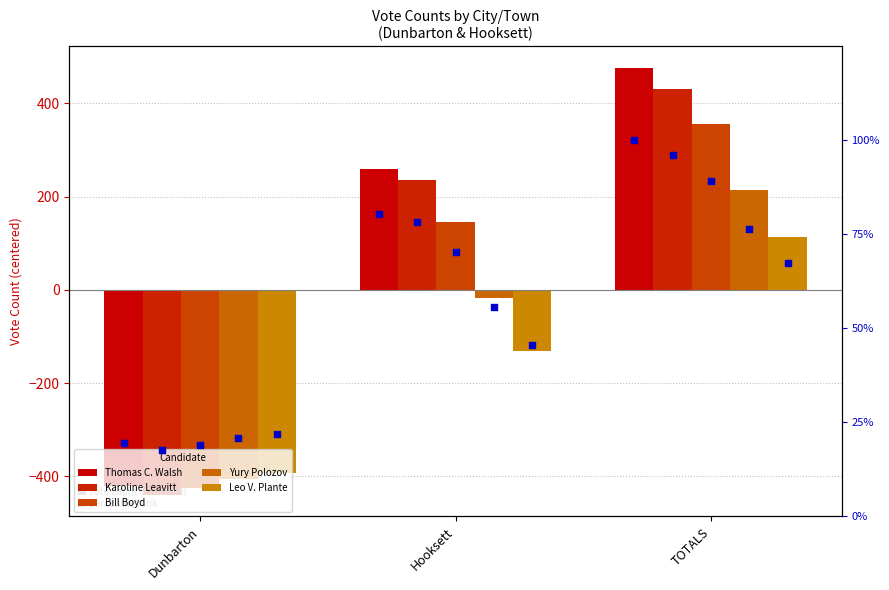

Which series contains the lowest Y value?

Karoline Leavitt